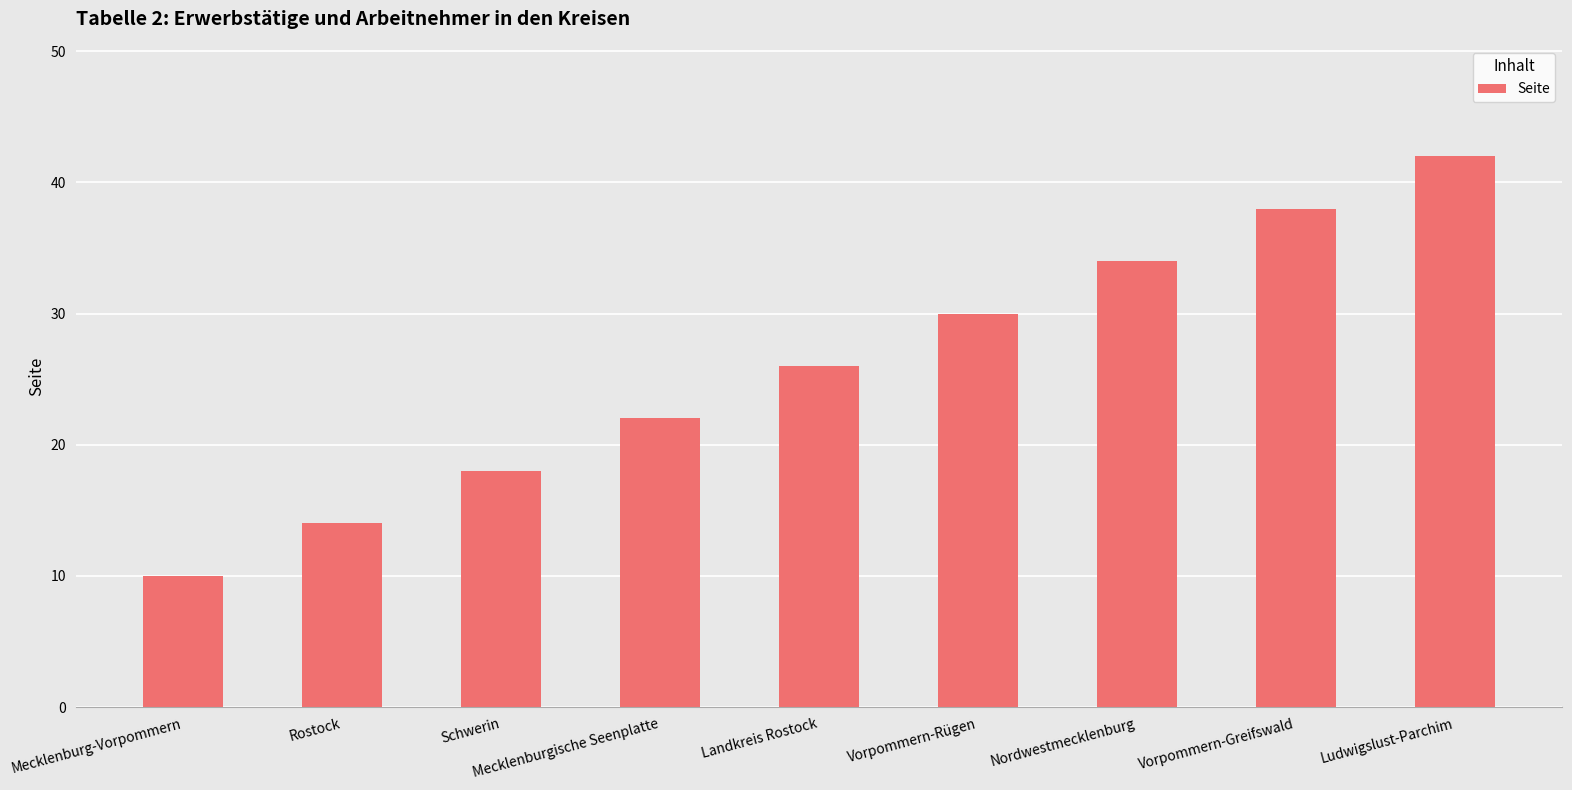

What is the change in value from Mecklenburgische Seenplatte to Vorpommern-Greifswald?

+16